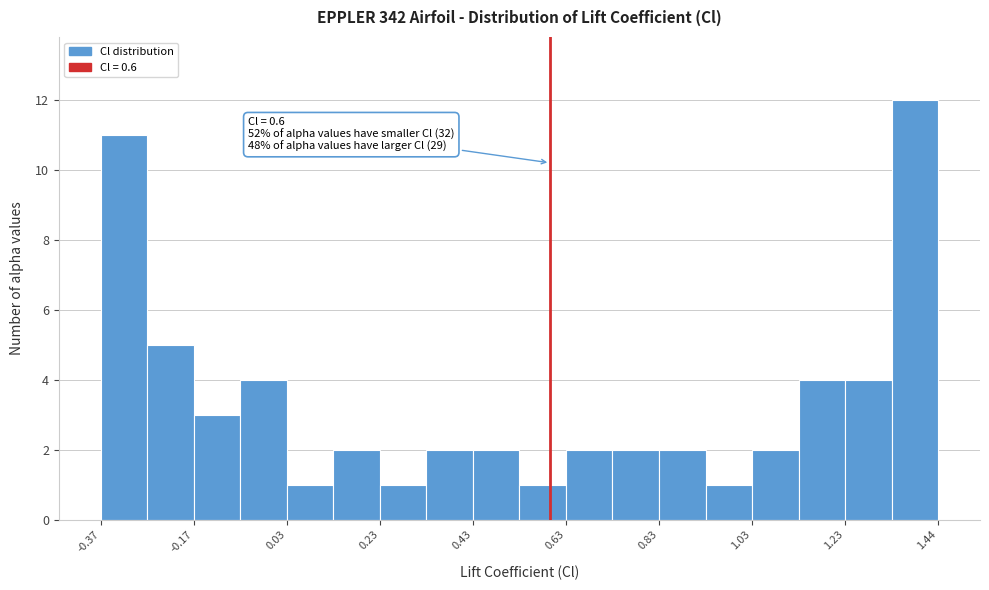

Read against the x-axis, roughly where is the centre of the tallest bar?

1.40